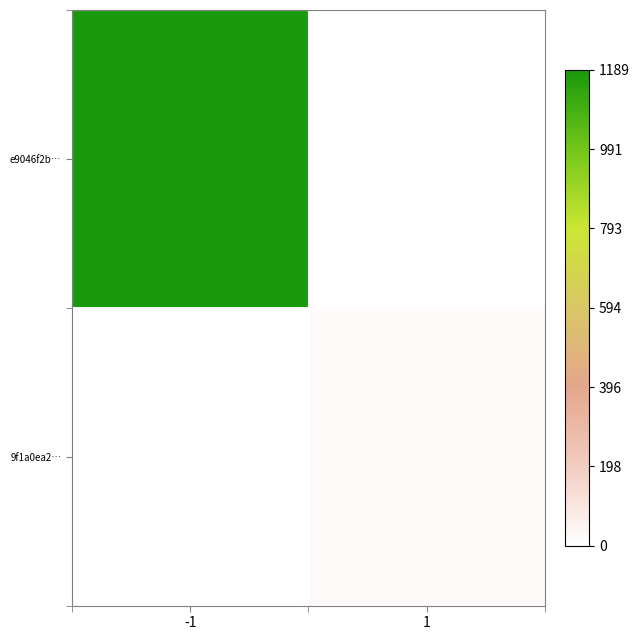

Reading right to left, extract all data points from this chart.

e9046f2b…: 1=0	-1=1189
9f1a0ea2…: 1=23	-1=0